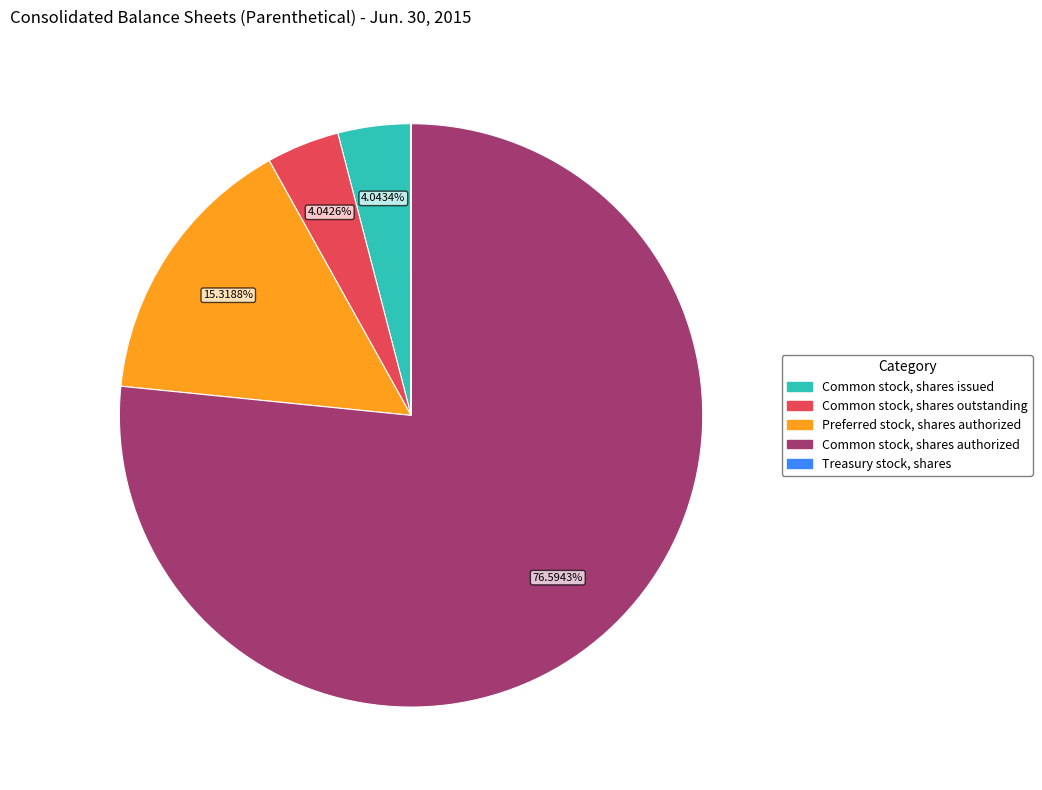

What is the total percentage of Preferred stock, shares authorized and Common stock, shares outstanding?

19.4%